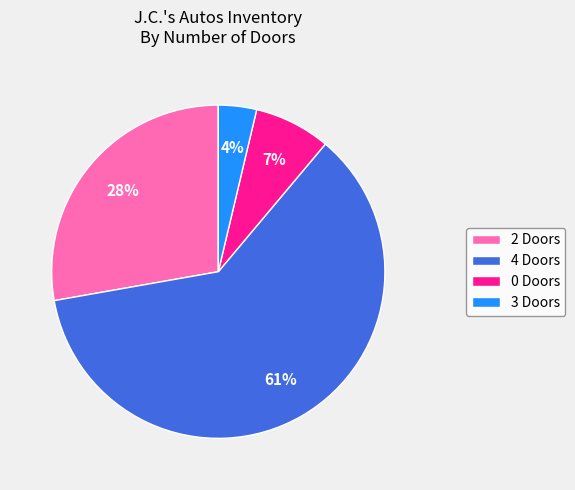

The 0 slice represents 7% of the pie. True or false?

True